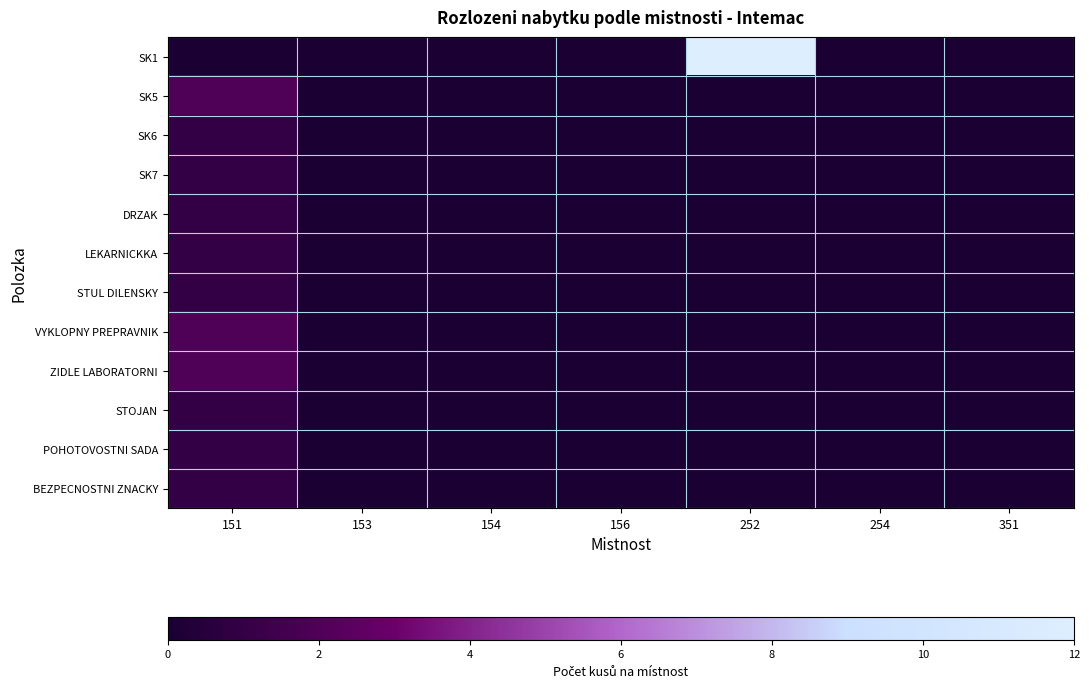

Which series has the widest spread of values?

SK1